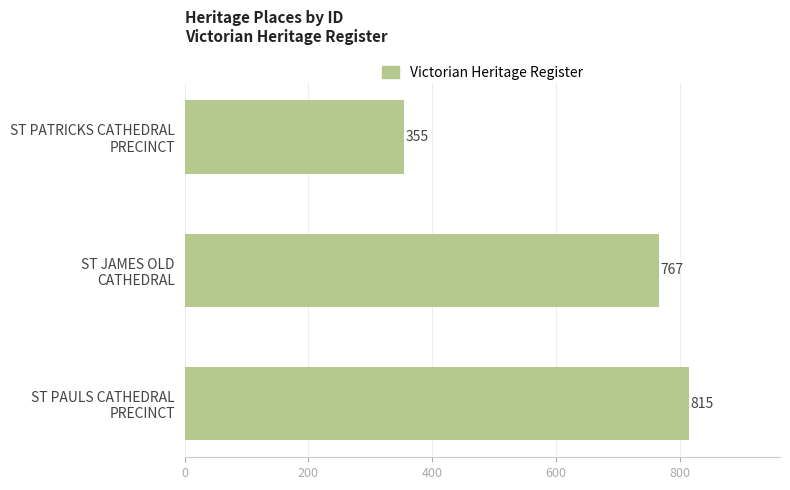

Reading top to bottom, what are all the values shown in this chart?

355	767	815